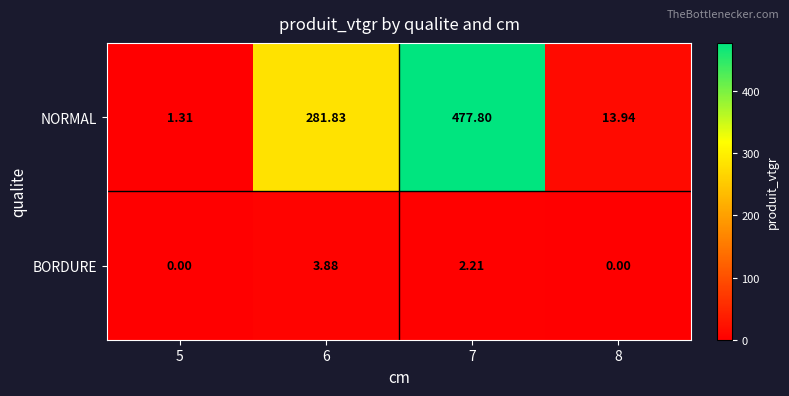

What is the difference between the highest and lowest values at 8?

13.9